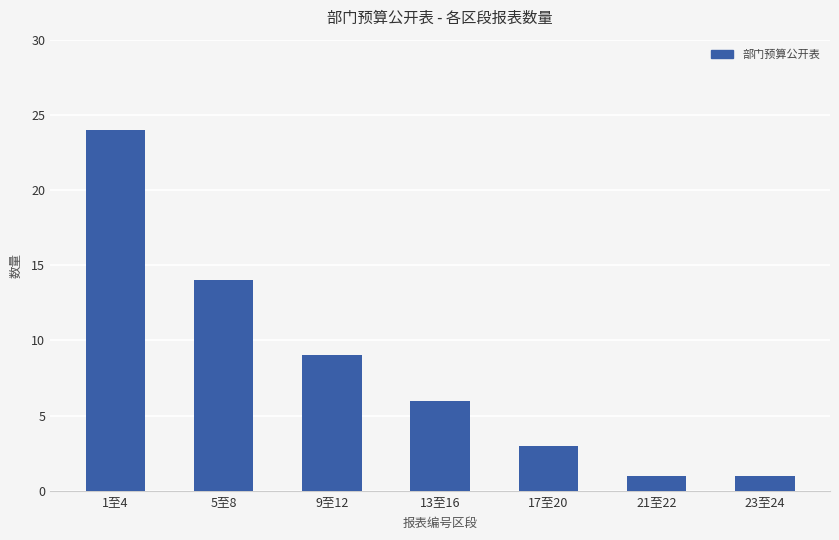

What is the maximum value shown in the chart?

24